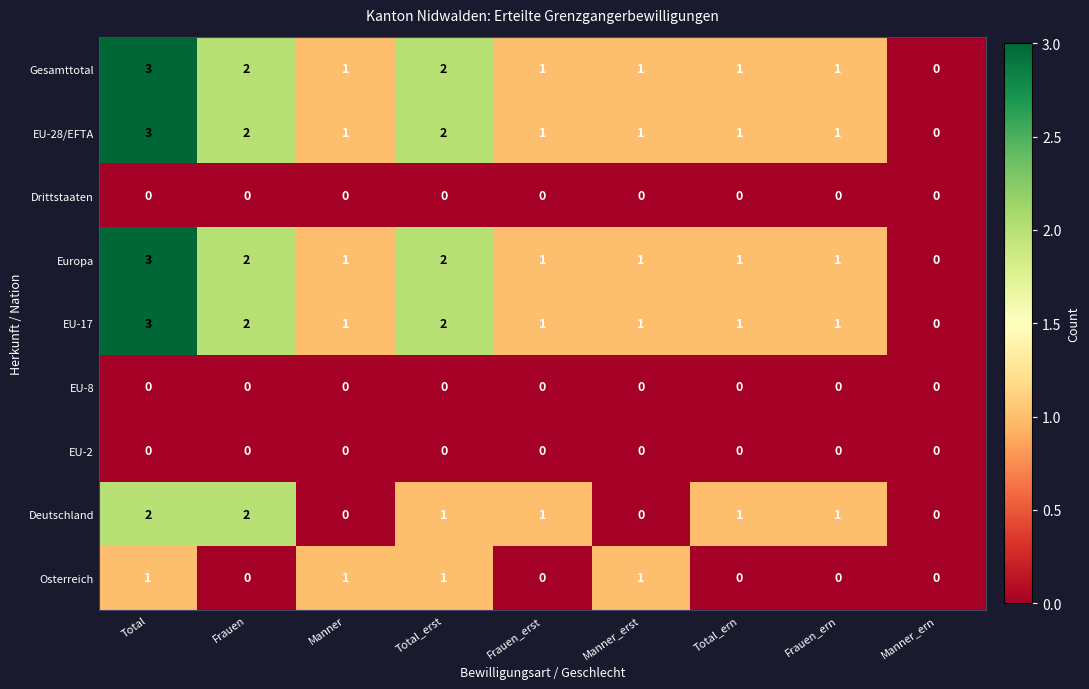

How many Europa values are between 1 and 2?

7